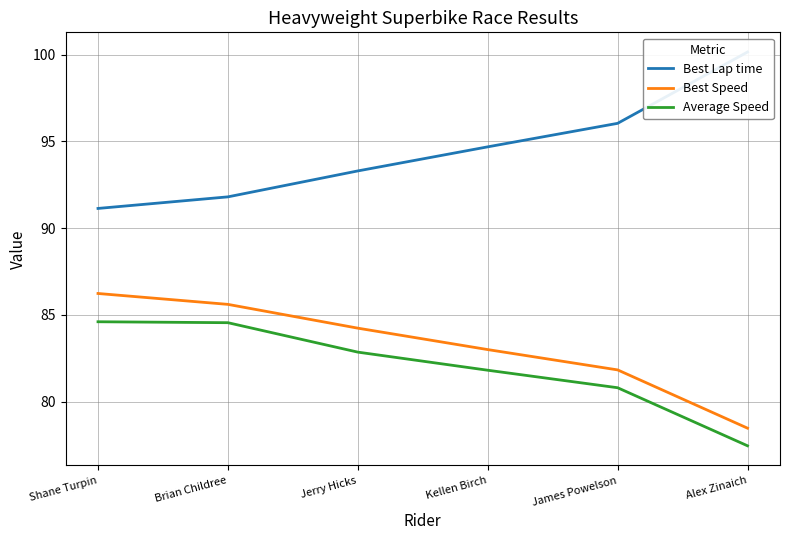

At which label does Best Lap time reach its peak?

Alex Zinaich